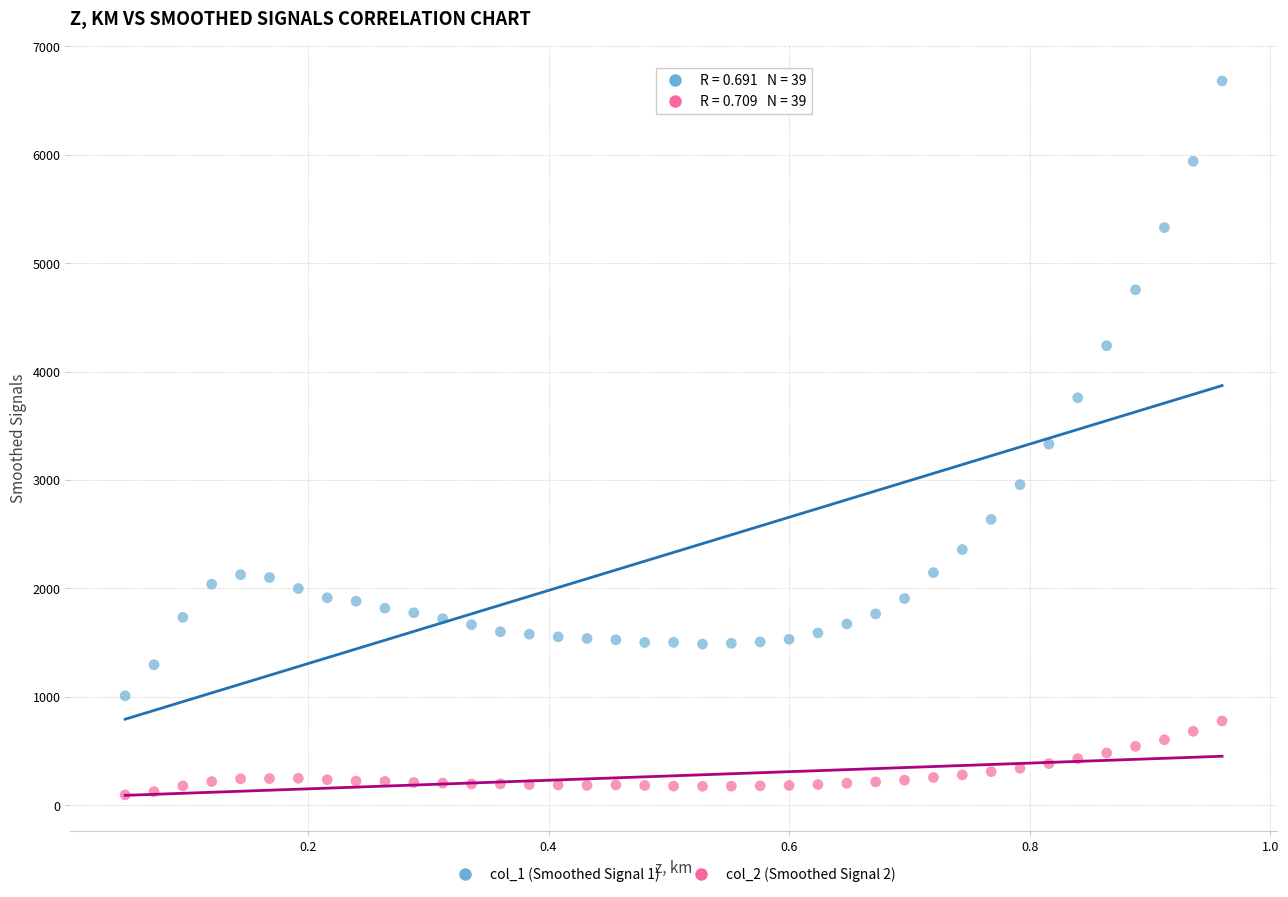

Across all data points, what is the range of X values (max minus min)?

0.9